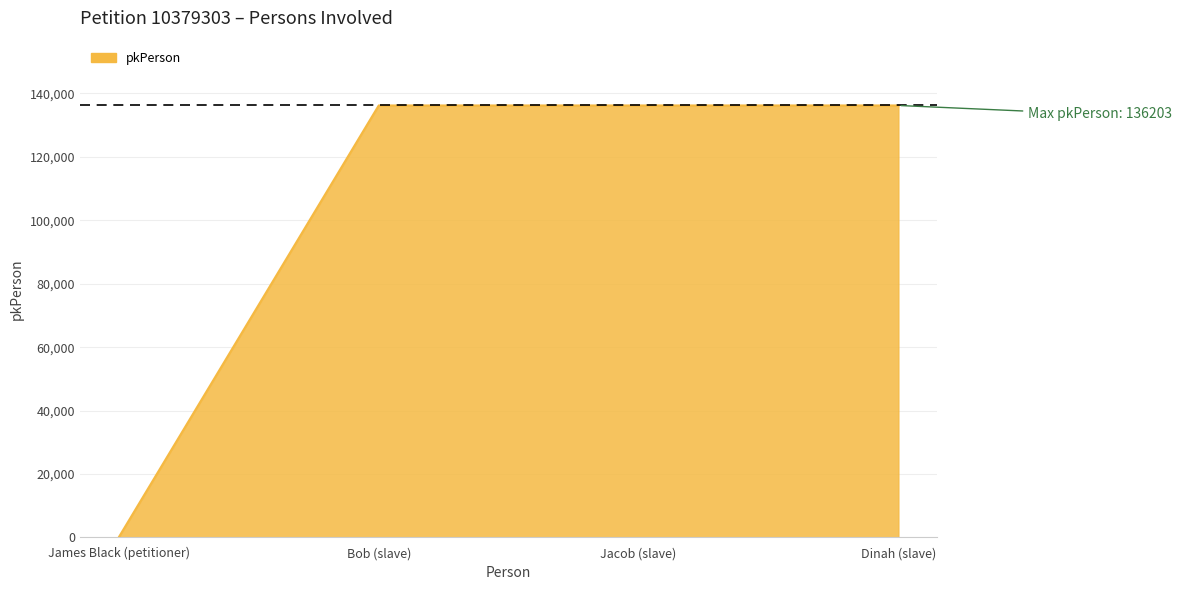

True or false: there are more than 2 points higher than both neighbors.

False